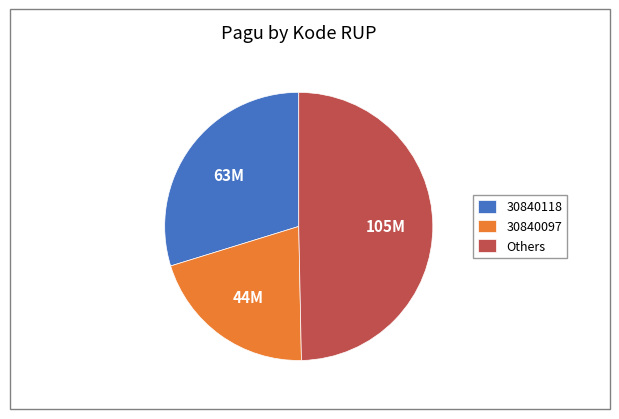

Between 30840118 and 30840097, which is larger?

30840118